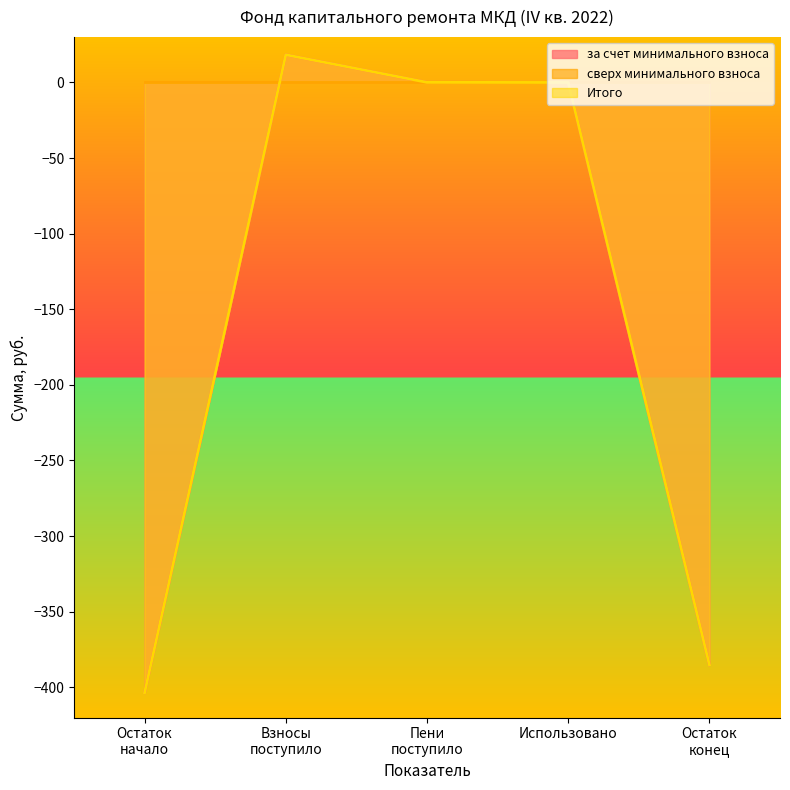

How many lines are shown in the chart?

3